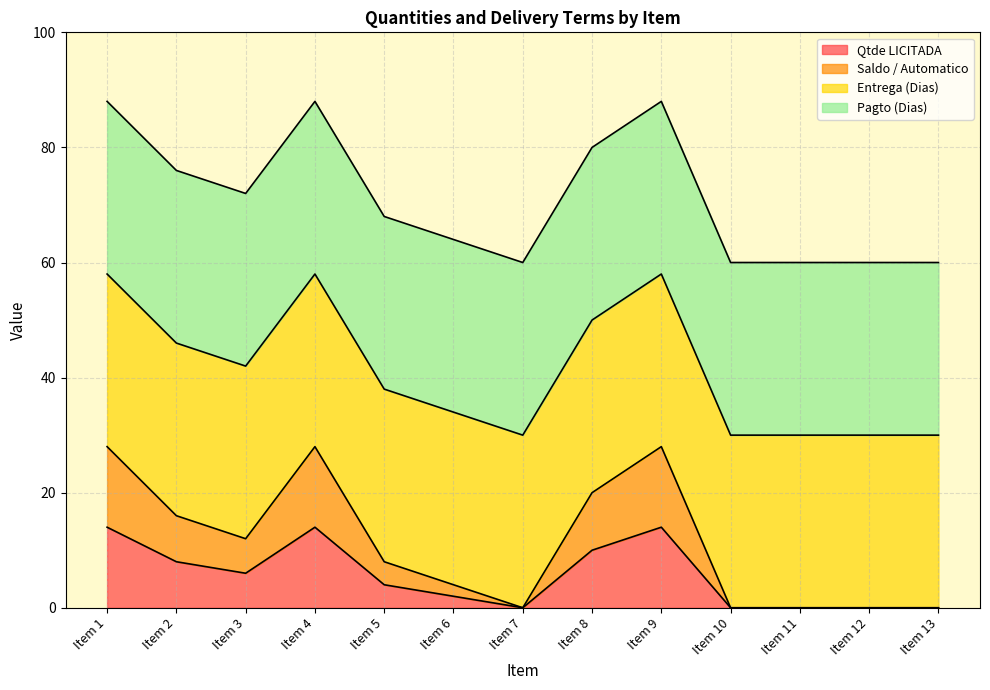

True or false: Qtde LICITADA has more than 0 interior local peaks.

True